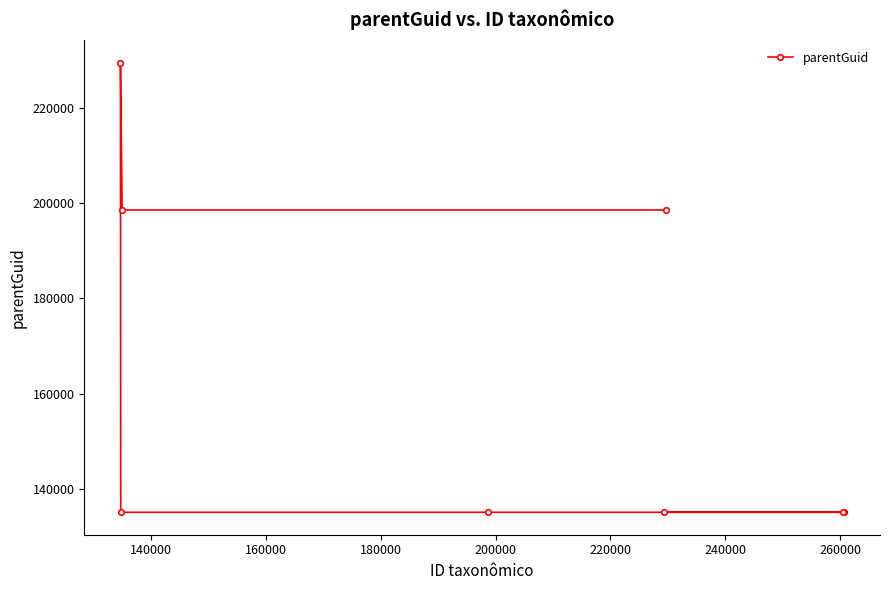

What is the sum of all values?

1301870